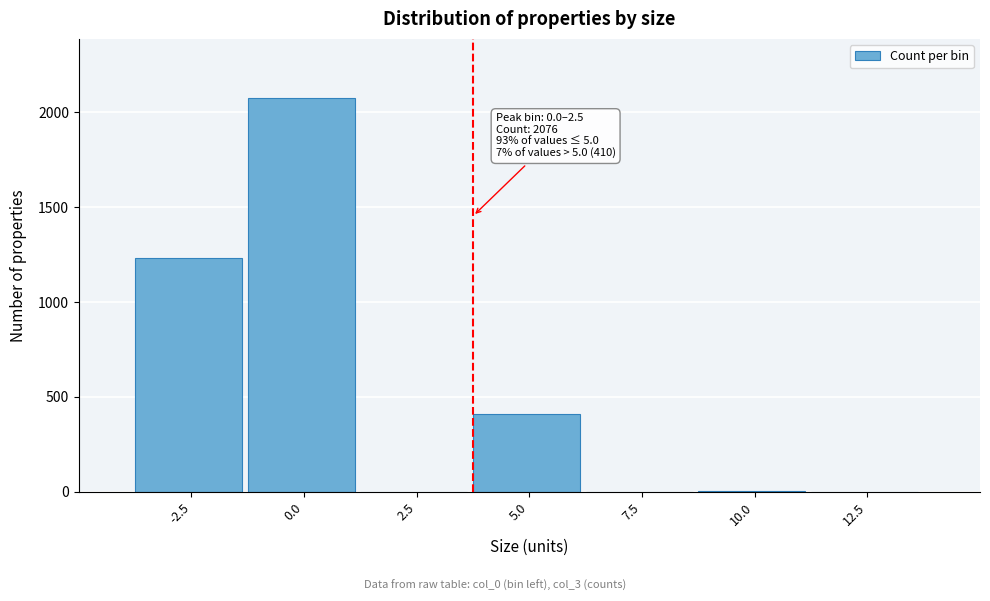

What is the change in value from -2.5 to 7.5?

-1231